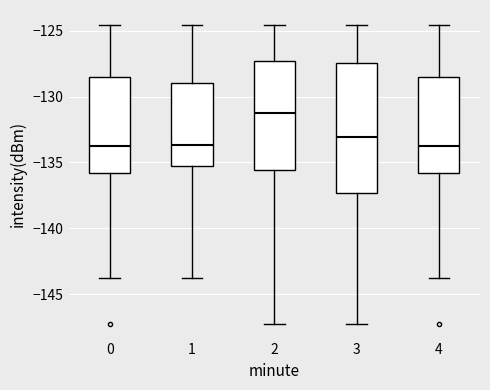

Comparing the boxes themselves (not the whiskers), which one is the tallest?

3